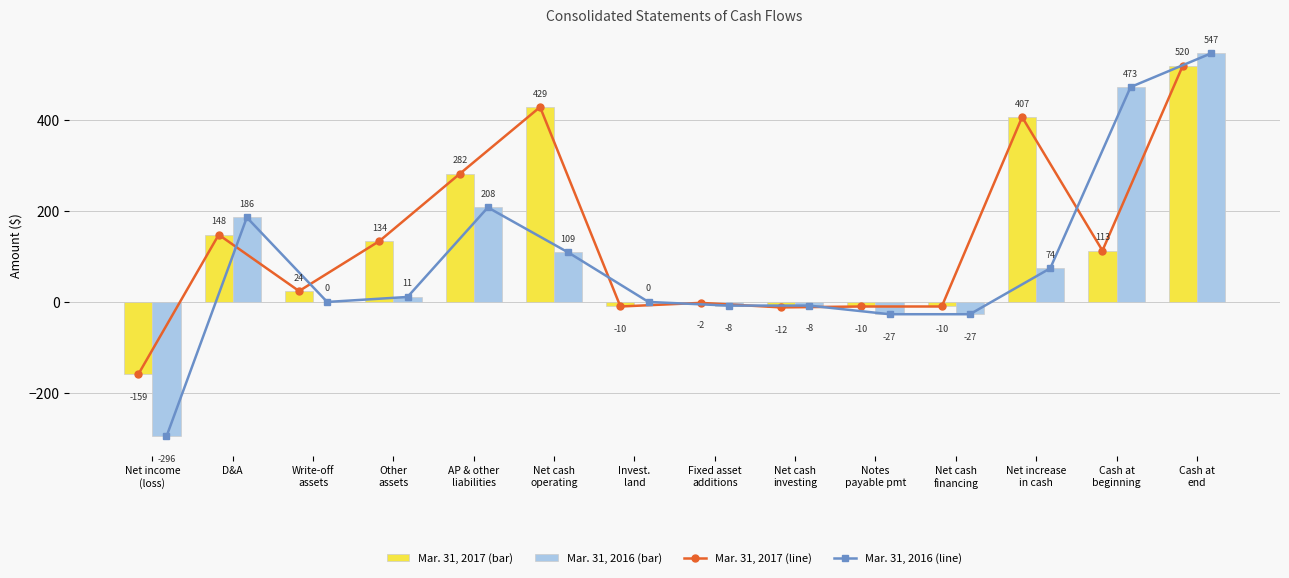

Reading left to right, transcribe all the data shown in this chart.

Mar. 31, 2017 (line): -159	148	24	134	282	429	-10	-2	-12	-10	-10	407	113	520
Mar. 31, 2016 (line): -296	186	0	11	208	109	0	-8	-8	-27	-27	74	473	547
Mar. 31, 2017: -159	148	24	134	282	429	-10	-2	-12	-10	-10	407	113	520
Mar. 31, 2016: -296	186	0	11	208	109	0	-8	-8	-27	-27	74	473	547